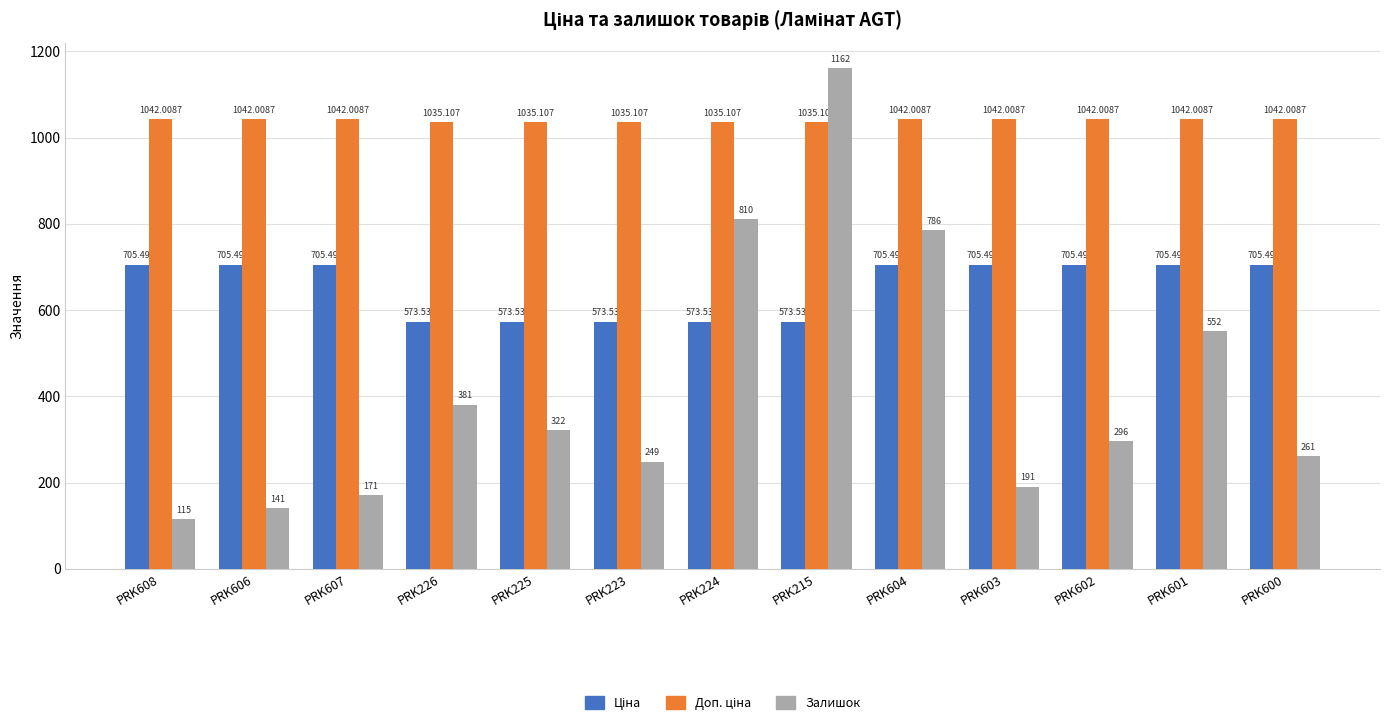

What position from the right is PRK604?

5